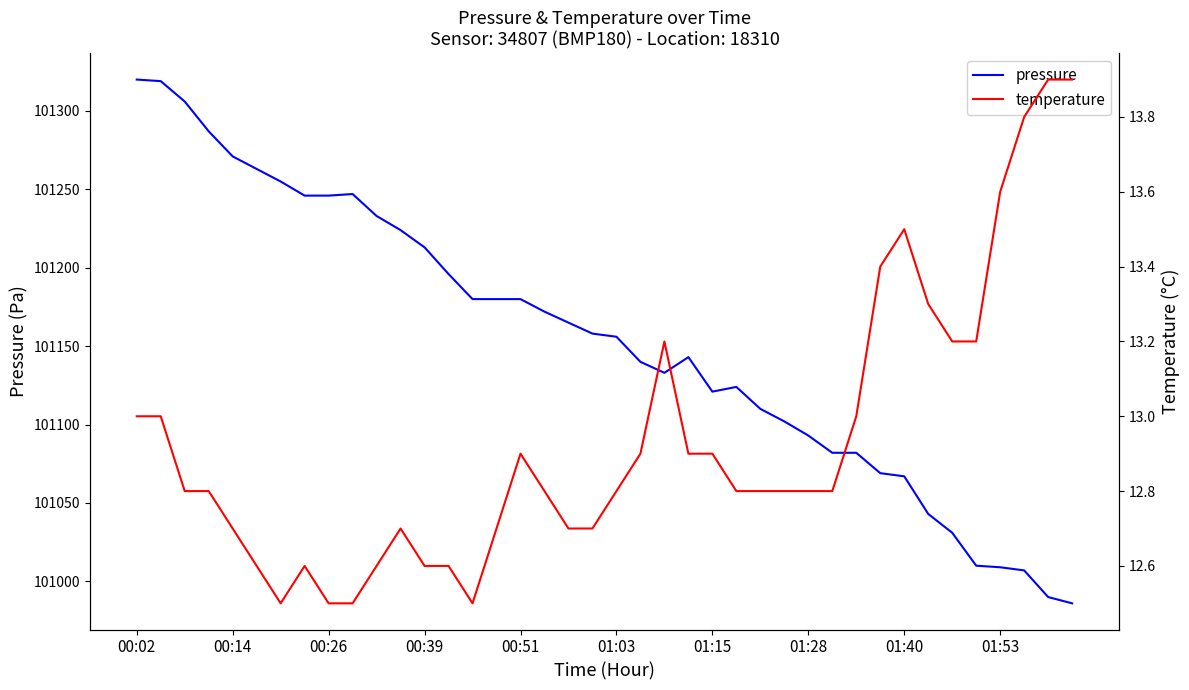

List the series in order of their peak value, highest first.

pressure, temperature